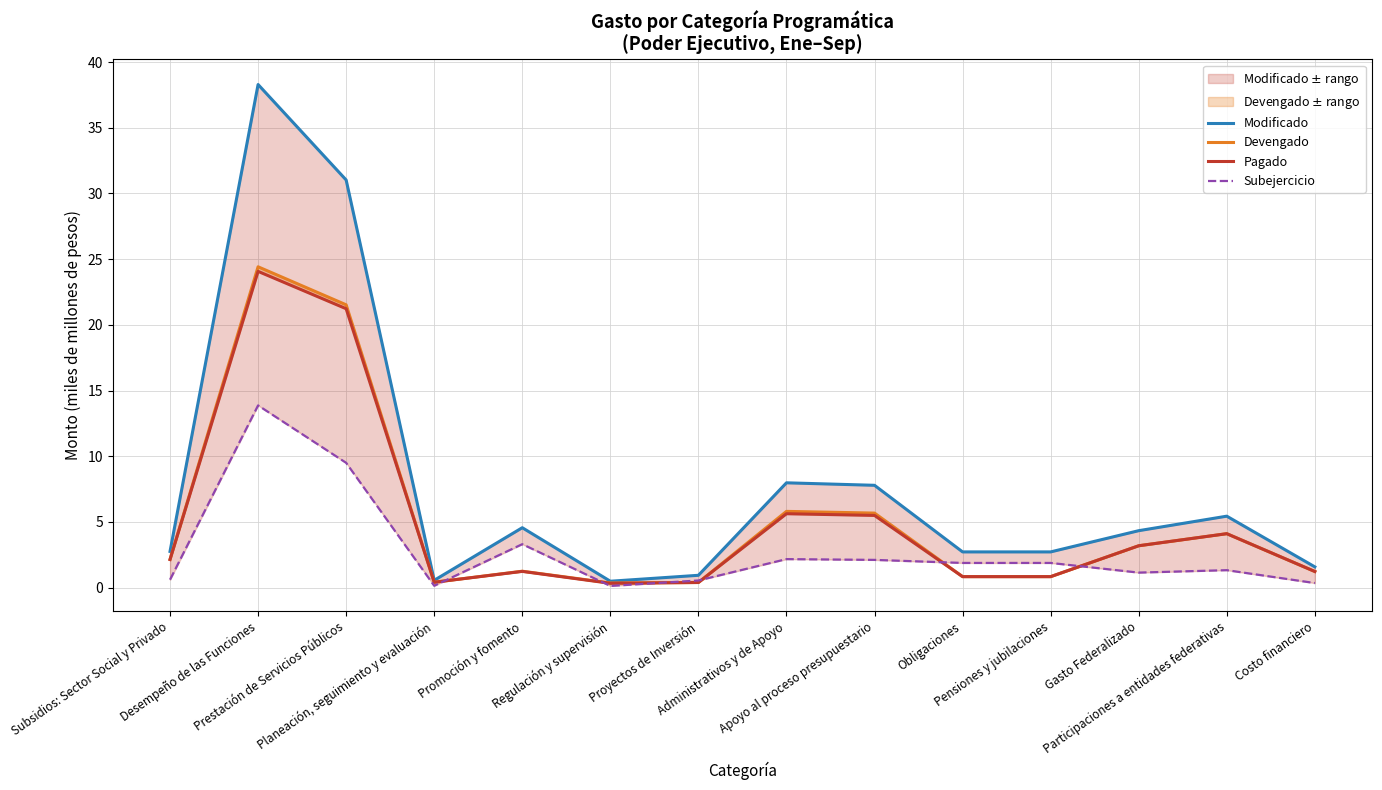

Read the Devengado value at Regulación y supervisión.

0.4